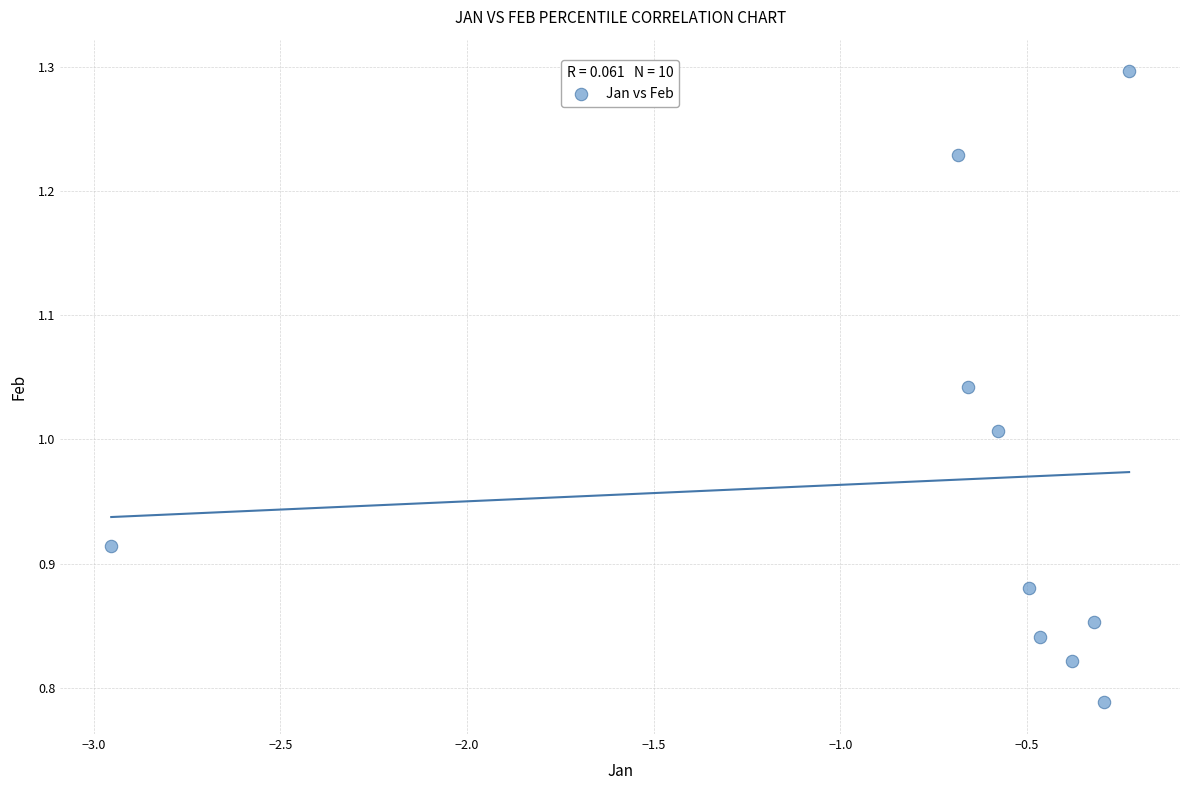

What is the average X value?

-0.7